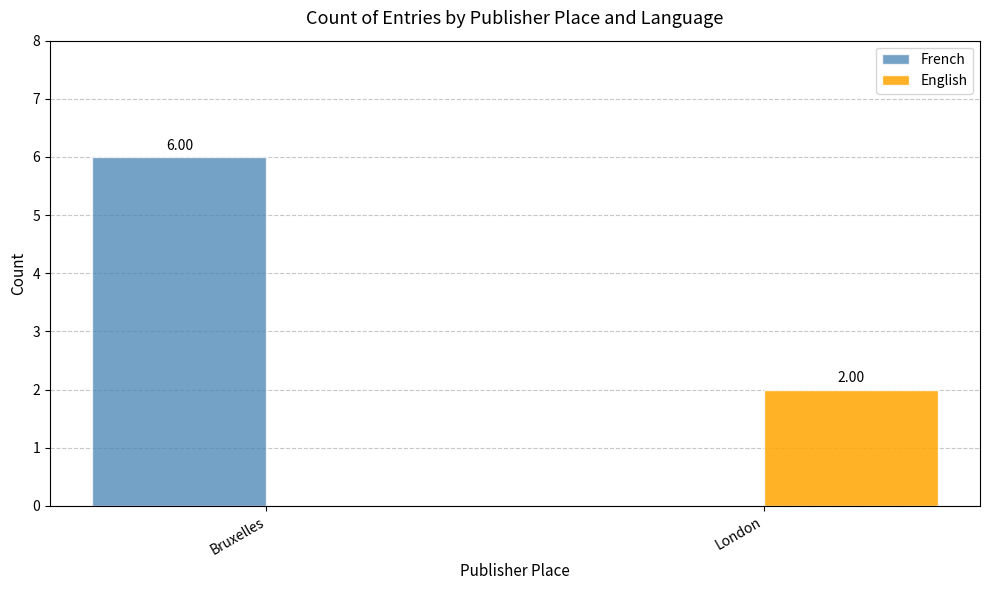

Between Bruxelles and London, which series saw the biggest shift?

French